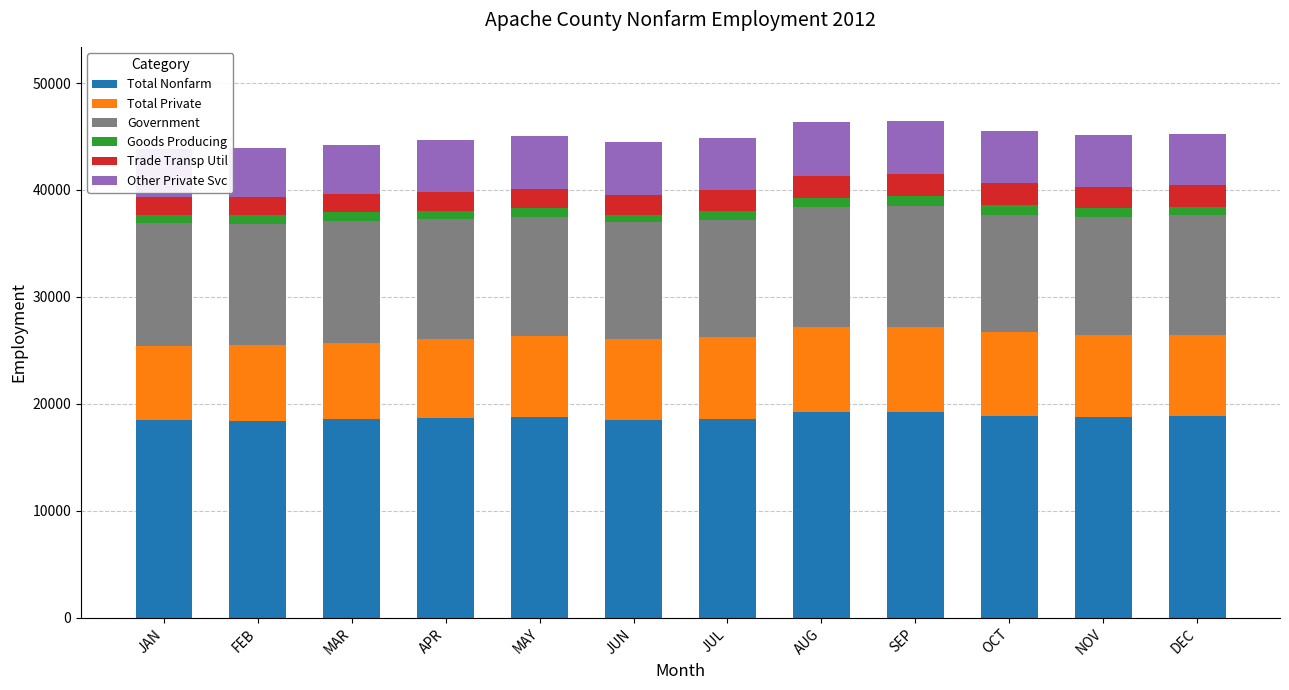

What is the maximum value shown in the chart?

19250